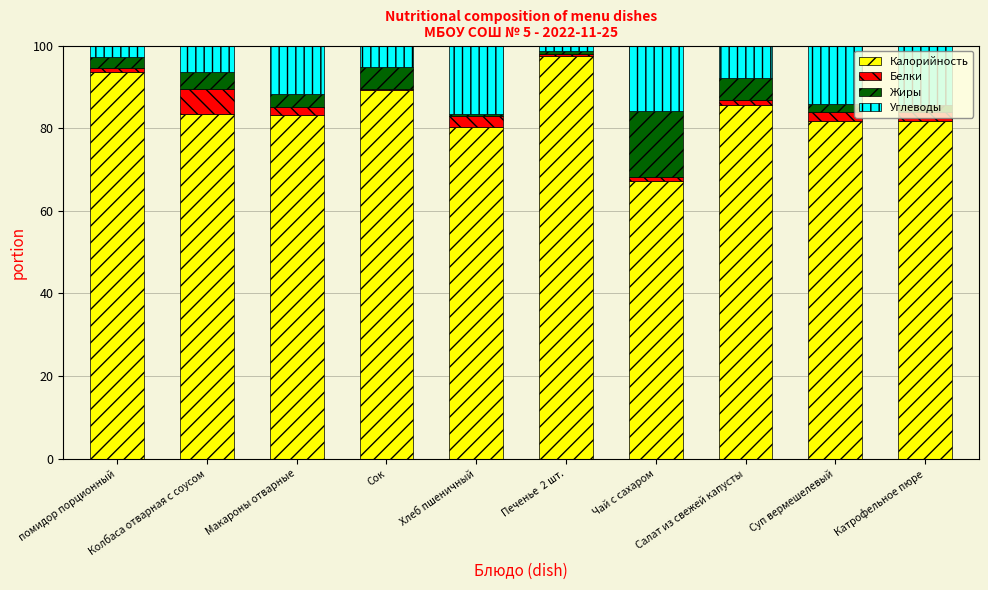

Are the bars horizontal?

No